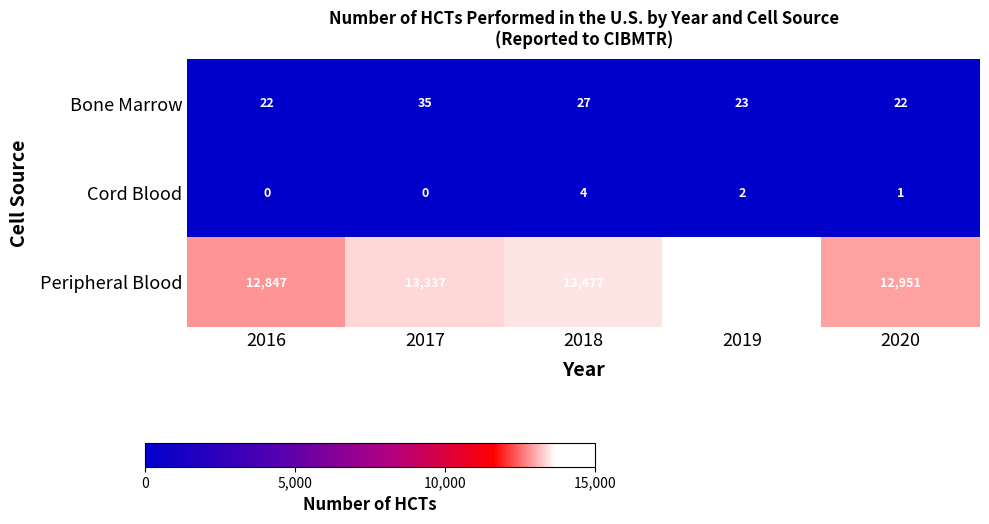

The Cord Blood series shows 0 at 2016. True or false?

True